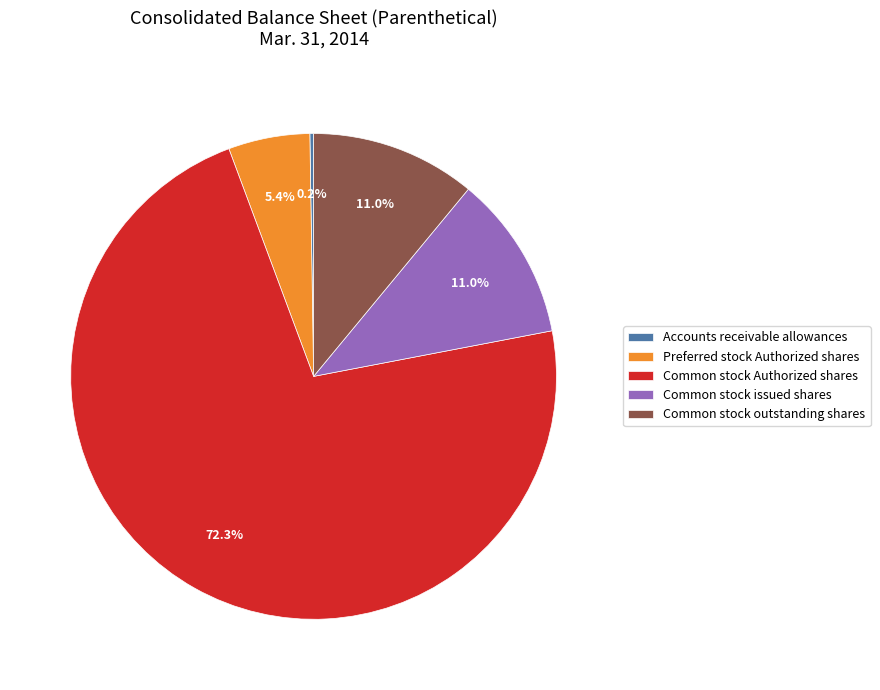

Which category accounts for the majority?

Common stock Authorized shares